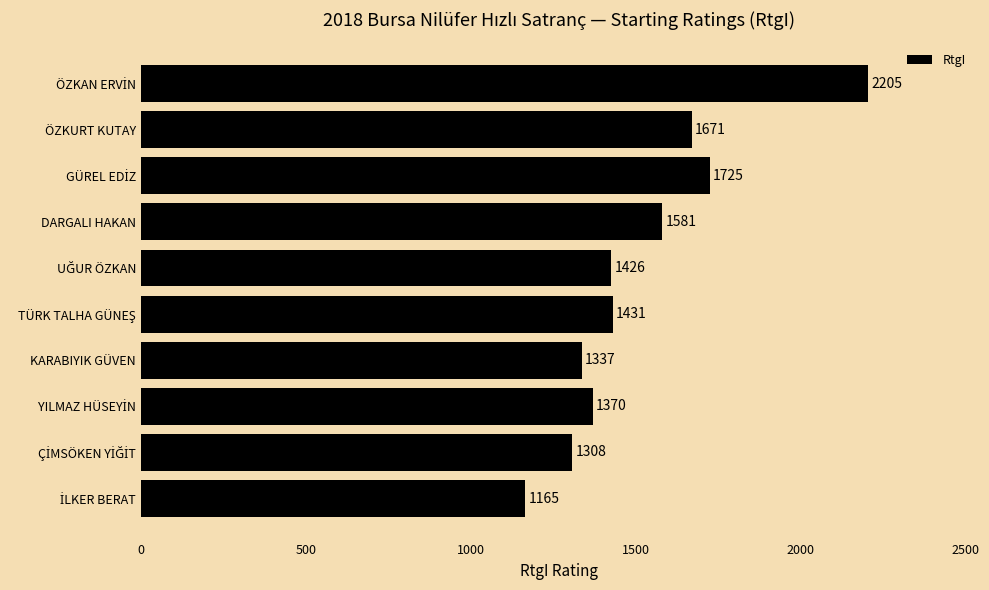

Reading top to bottom, what are all the values shown in this chart?

2205	1671	1725	1581	1426	1431	1337	1370	1308	1165